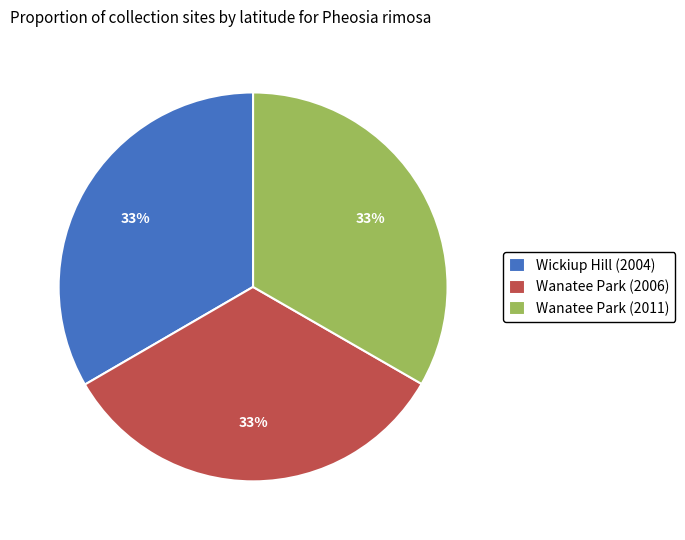

Does Wanatee Park (2011) represent more than half of the total?

No